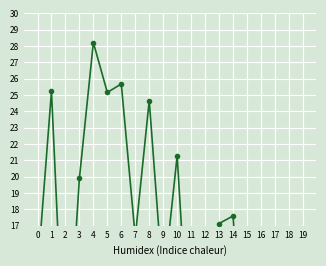

Rank the categories by value from highest to lowest.

4, 6, 1, 5, 8, 10, 3, 14, 13, 7, 17, 16, 0, 9, 18, 19, 11, 2, 15, 12